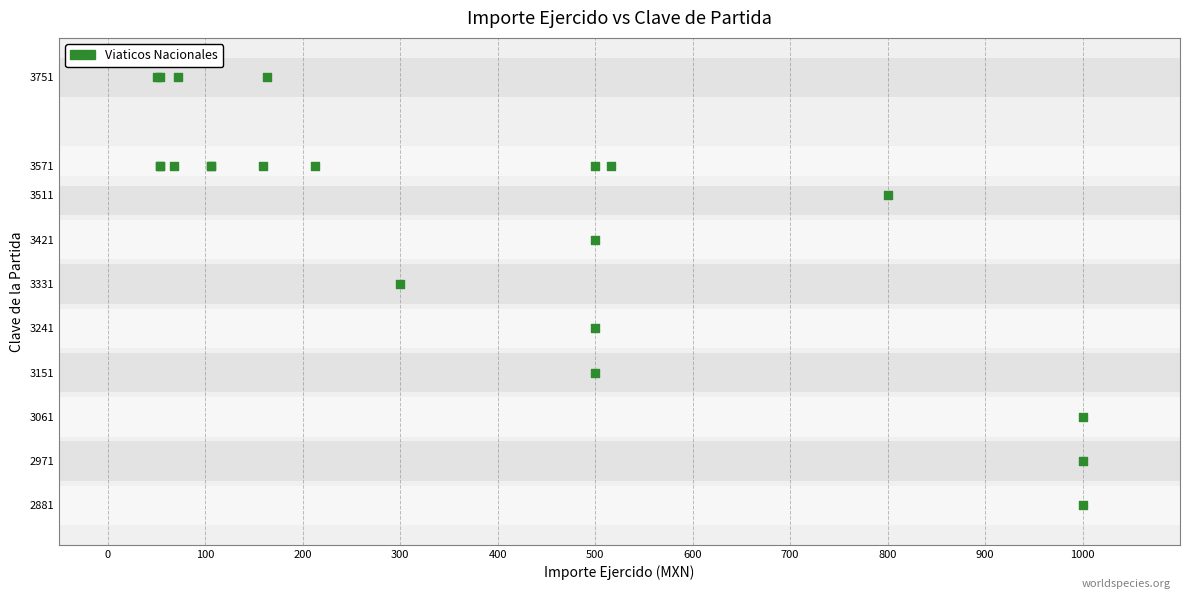

What Y value in the scatter plot is closest to 3316?

3331